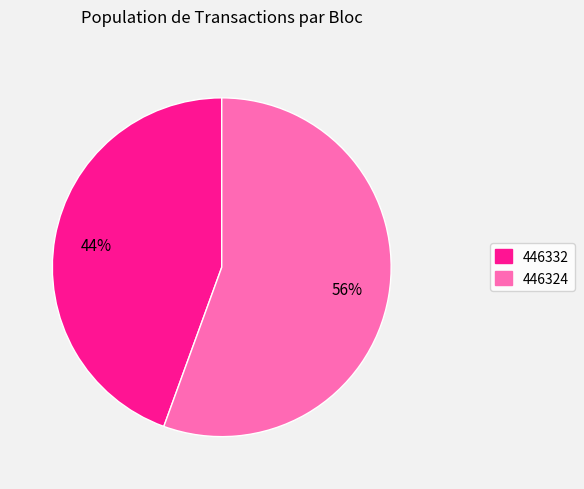

Which has a higher value, 446332 or 446324?

446324